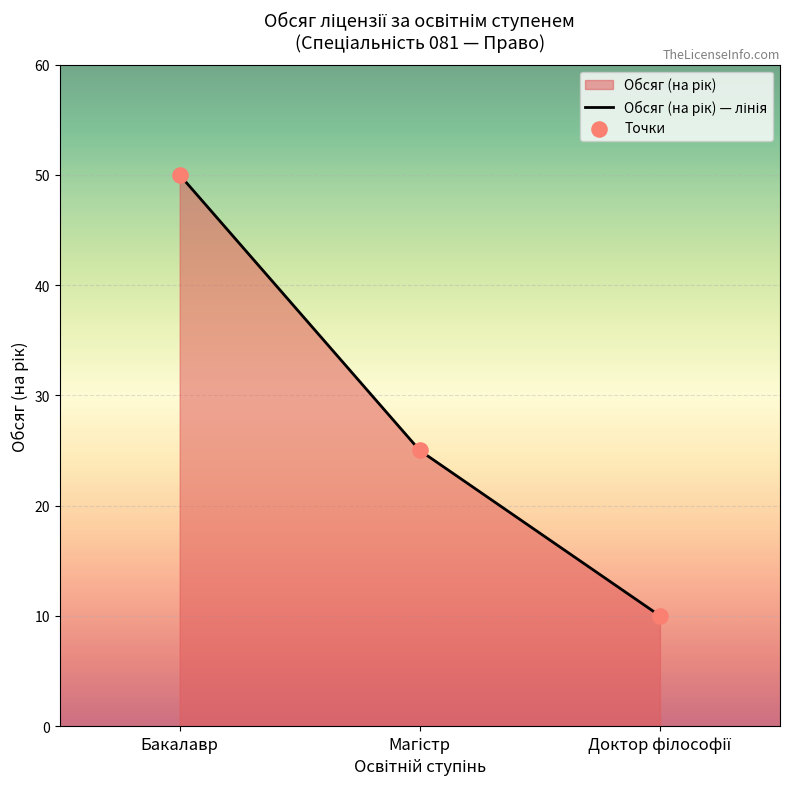

What is the total value across all series at Бакалавр?

100